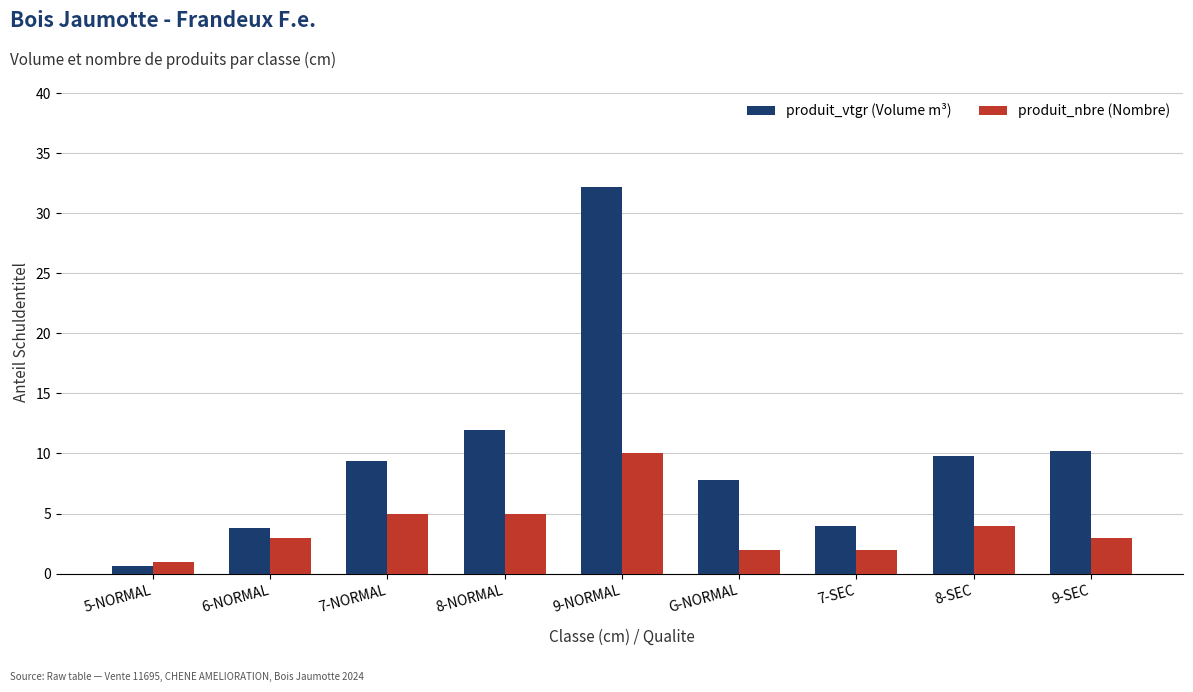

Which category has the highest value across all series?

9-NORMAL